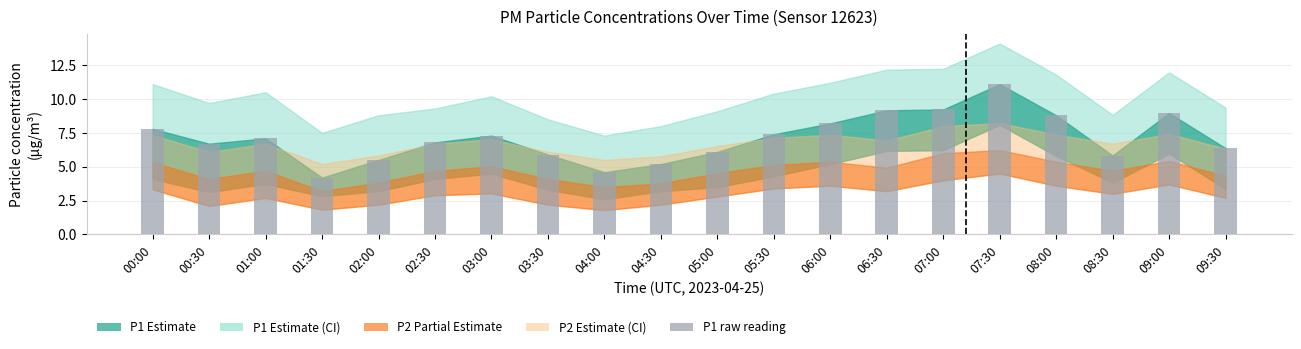

Read the value at 02:30.

6.8